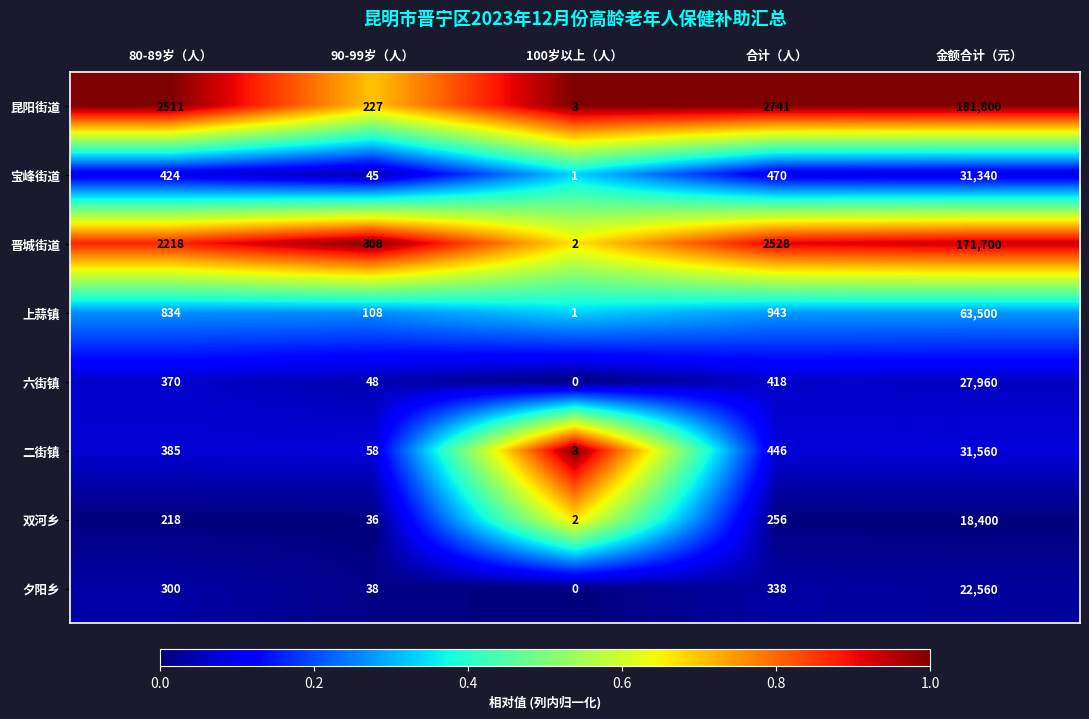

The 昆阳街道 series shows 269940 at 金额合计（元）. True or false?

False